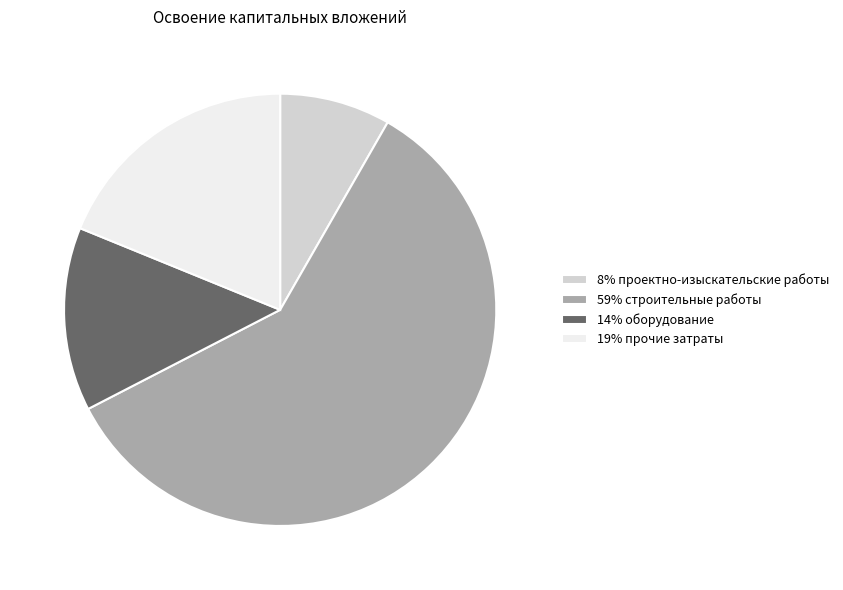

What is the largest slice in the pie chart?

59% строительные работы